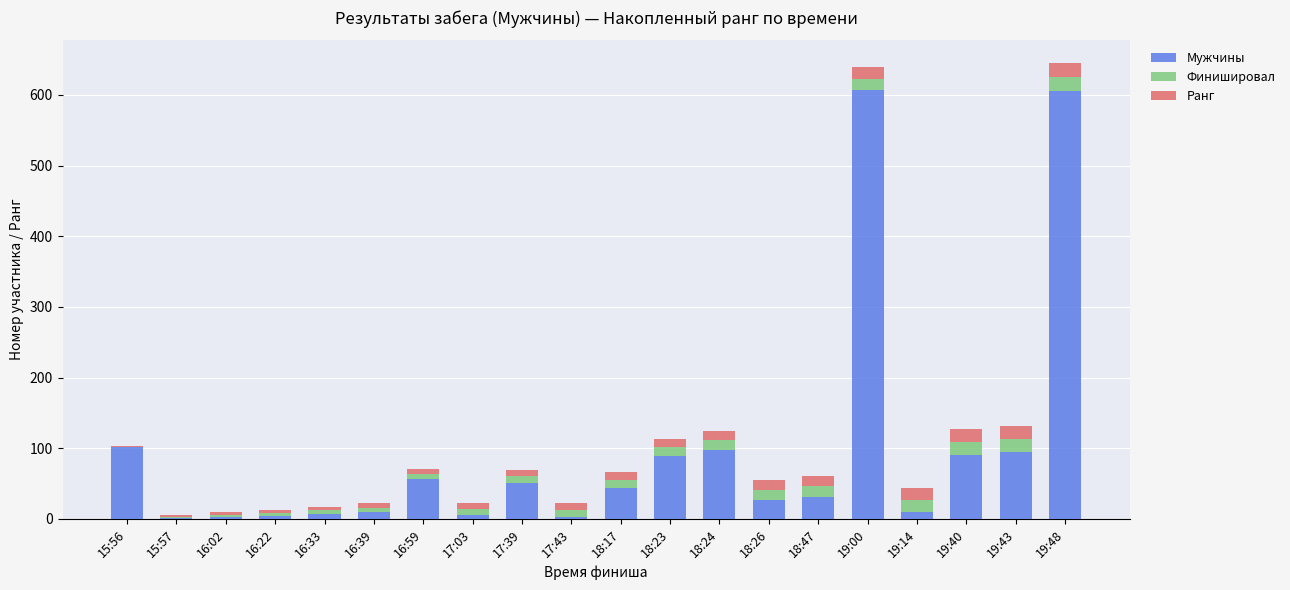

What is the maximum value for Мужчины?

607